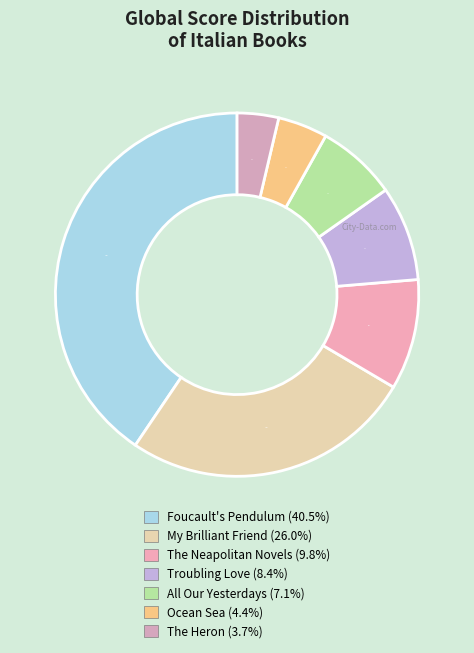

To the nearest percent, what portion does Troubling Love represent?

8%